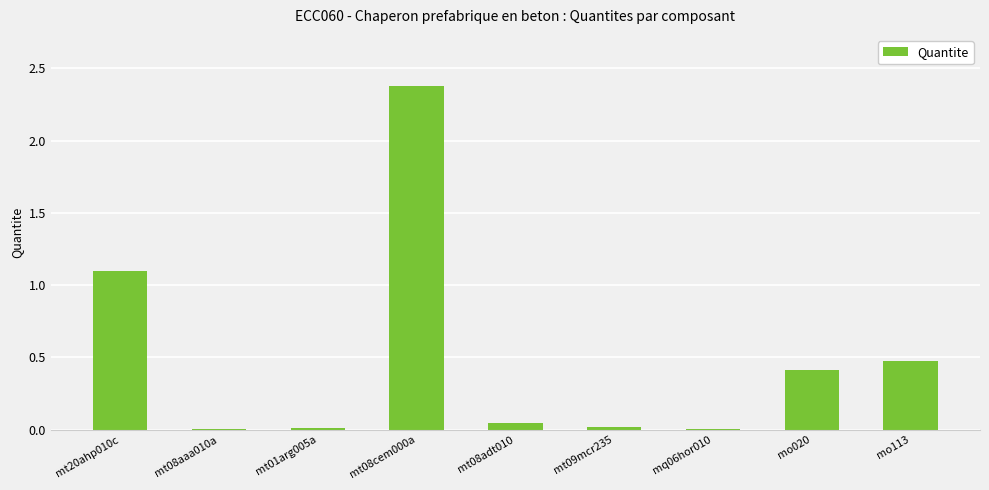

The chart shows a value of 0.0 at mt09mcr235. True or false?

True